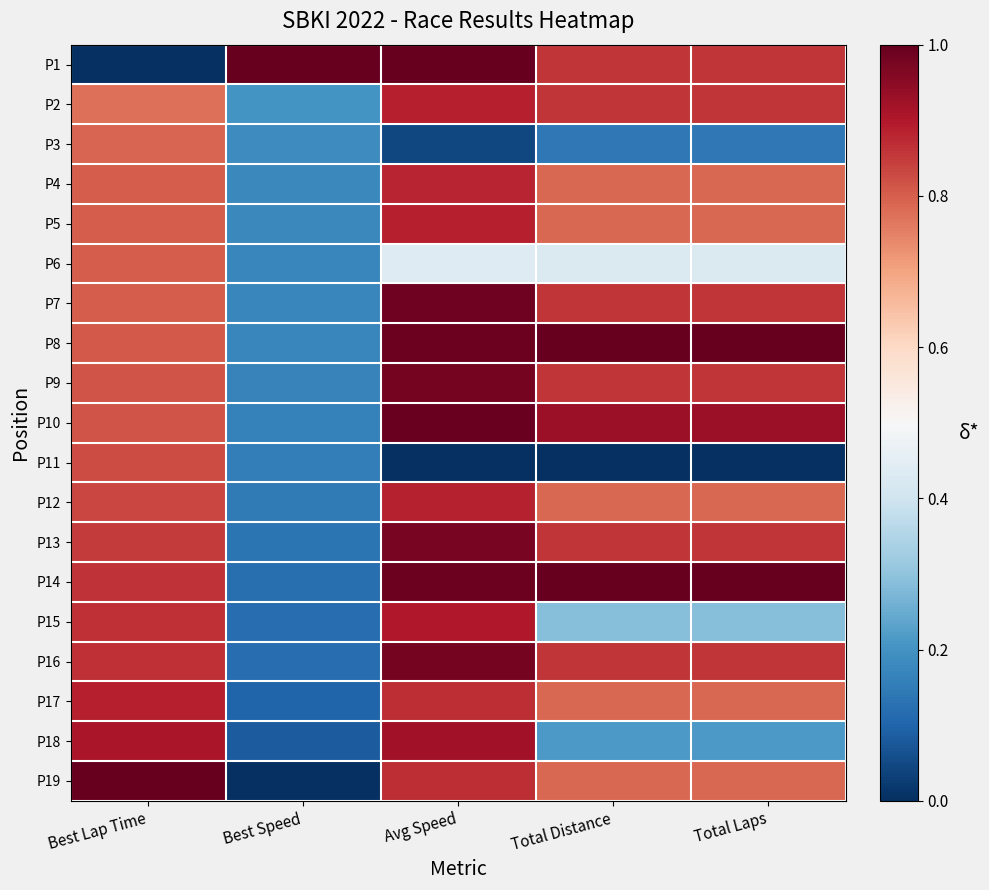

Which category has the lowest value across all series?

Best Lap Time